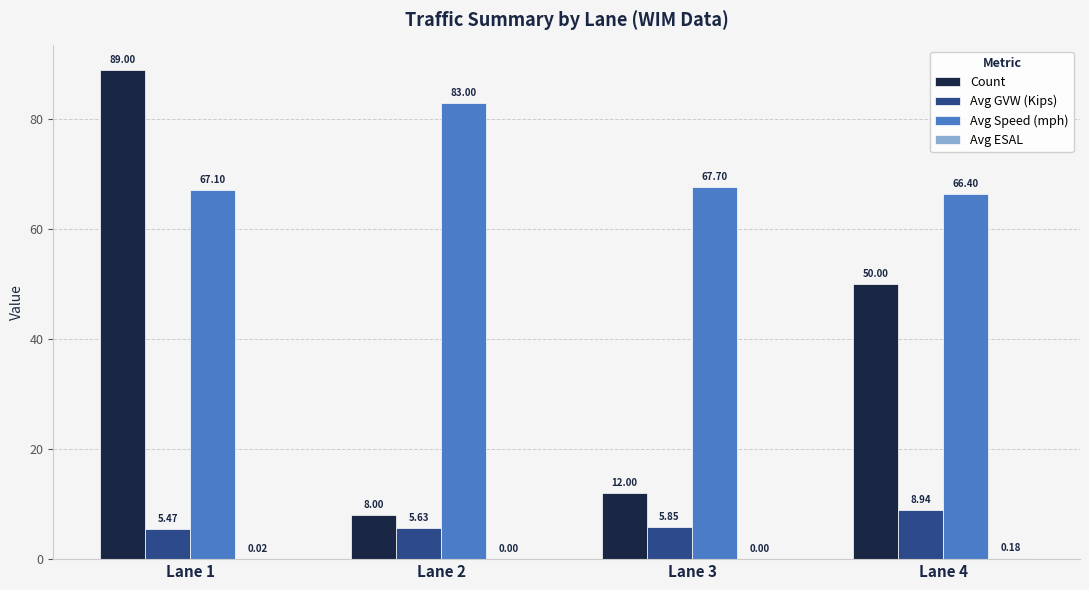

Between Lane 3 and Lane 4, which series saw the biggest shift?

Count